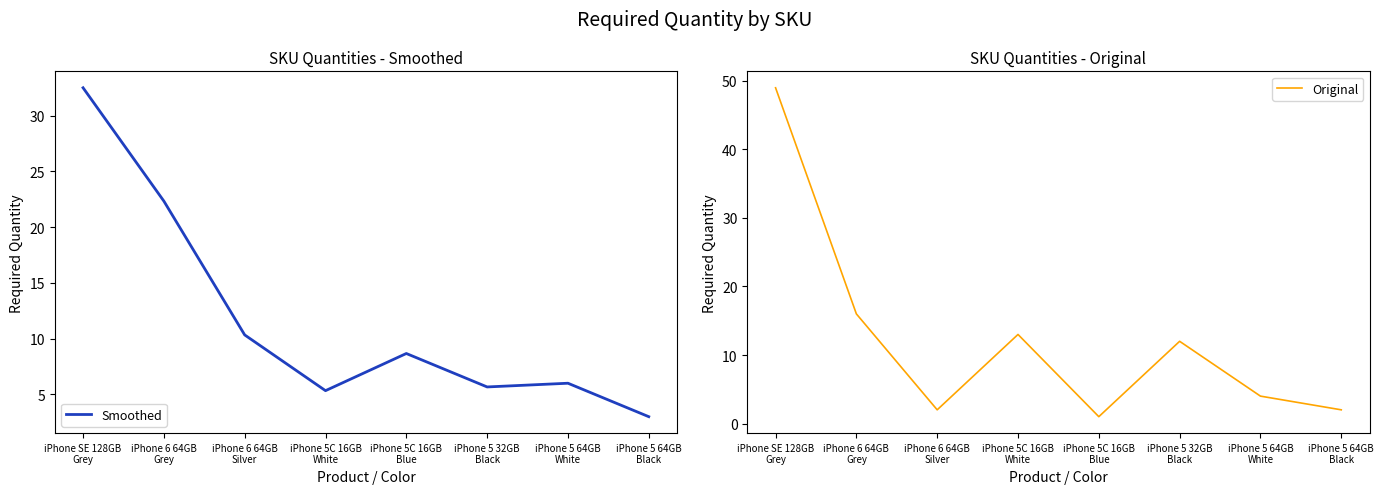

What is the average value of the Smoothed series?

11.7